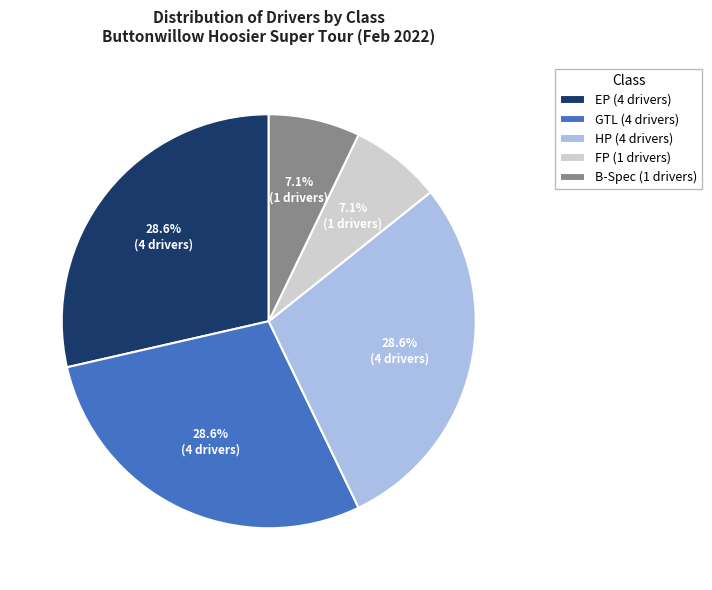

Does any single category account for the majority?

No